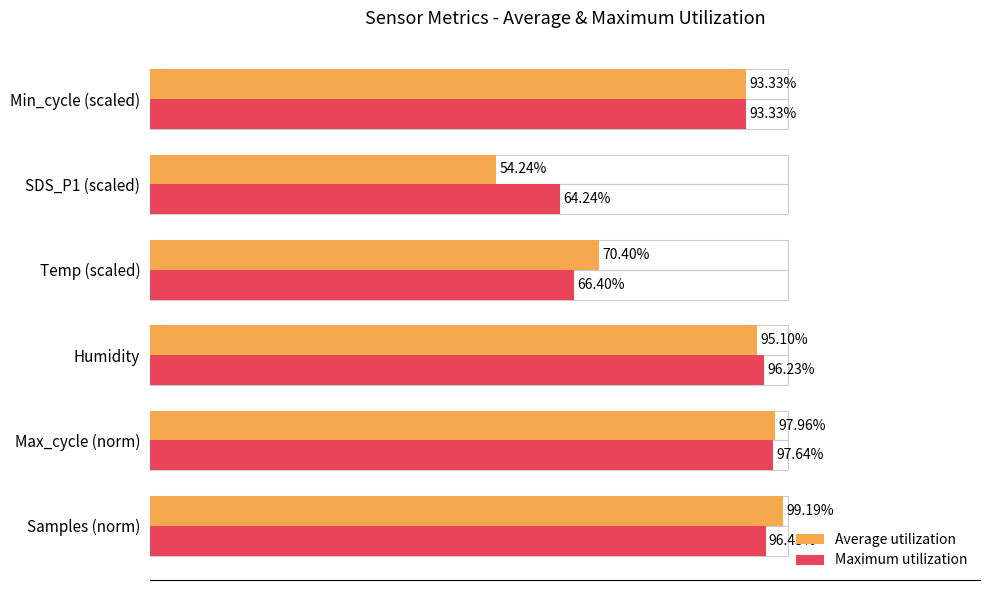

Rank the series by their maximum value, from lowest to highest.

Maximum utilization, Average utilization